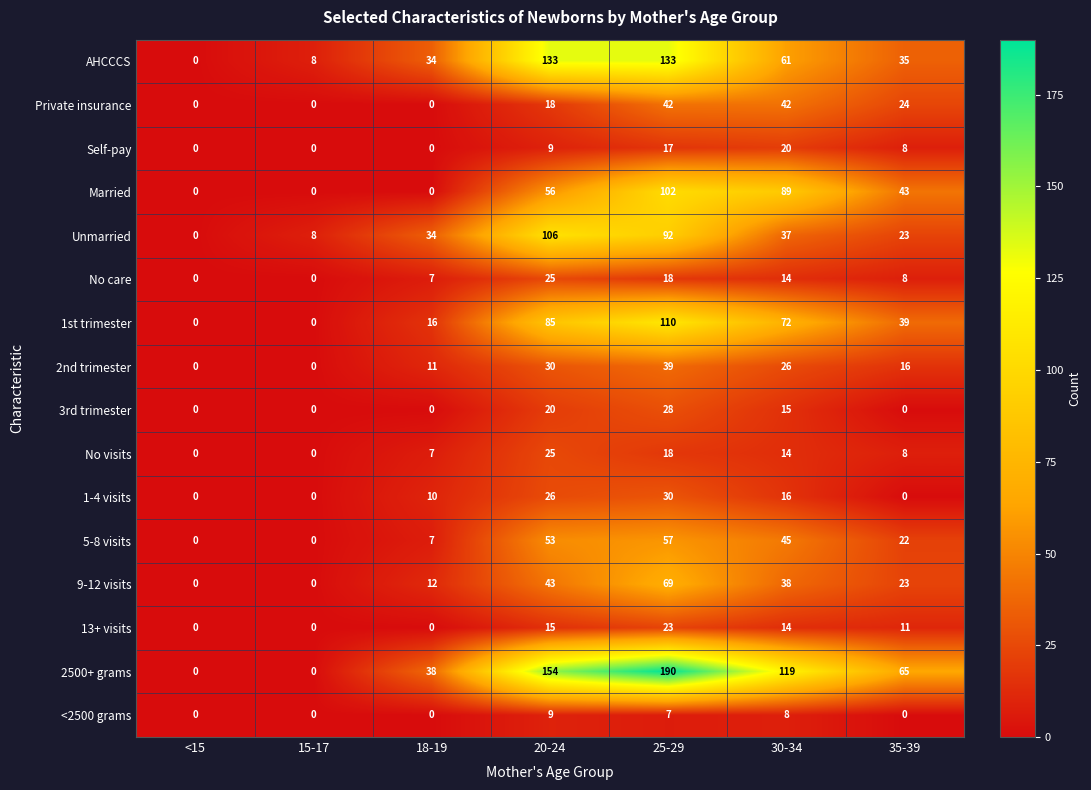

Where is Married nearest to the value 51?

20-24